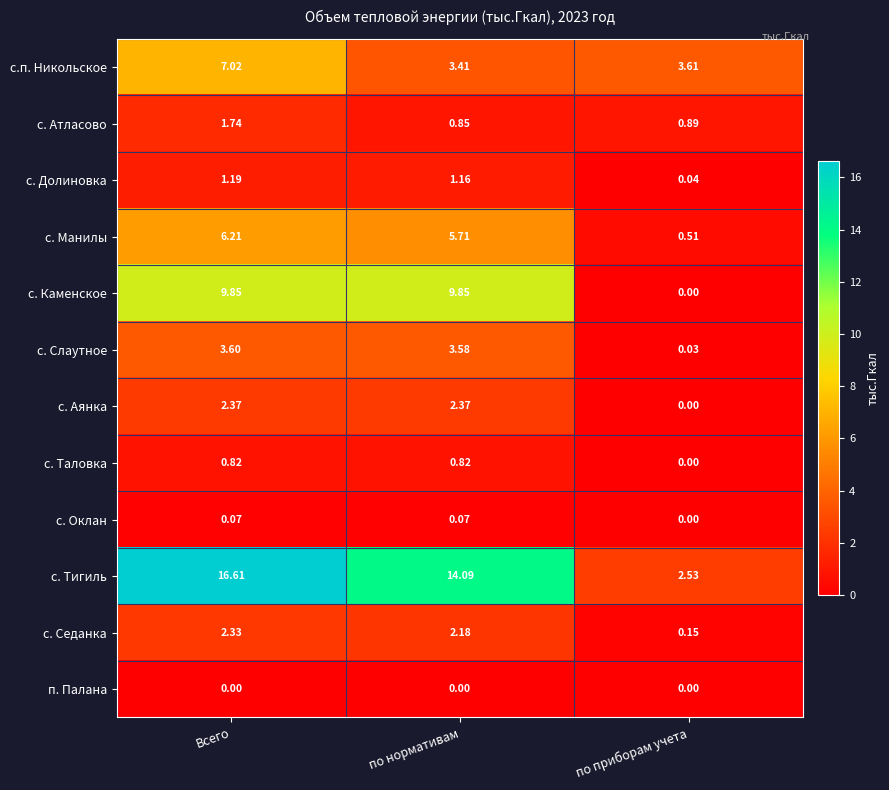

What is the spread (max minus min) of values at по нормативам?

14.1